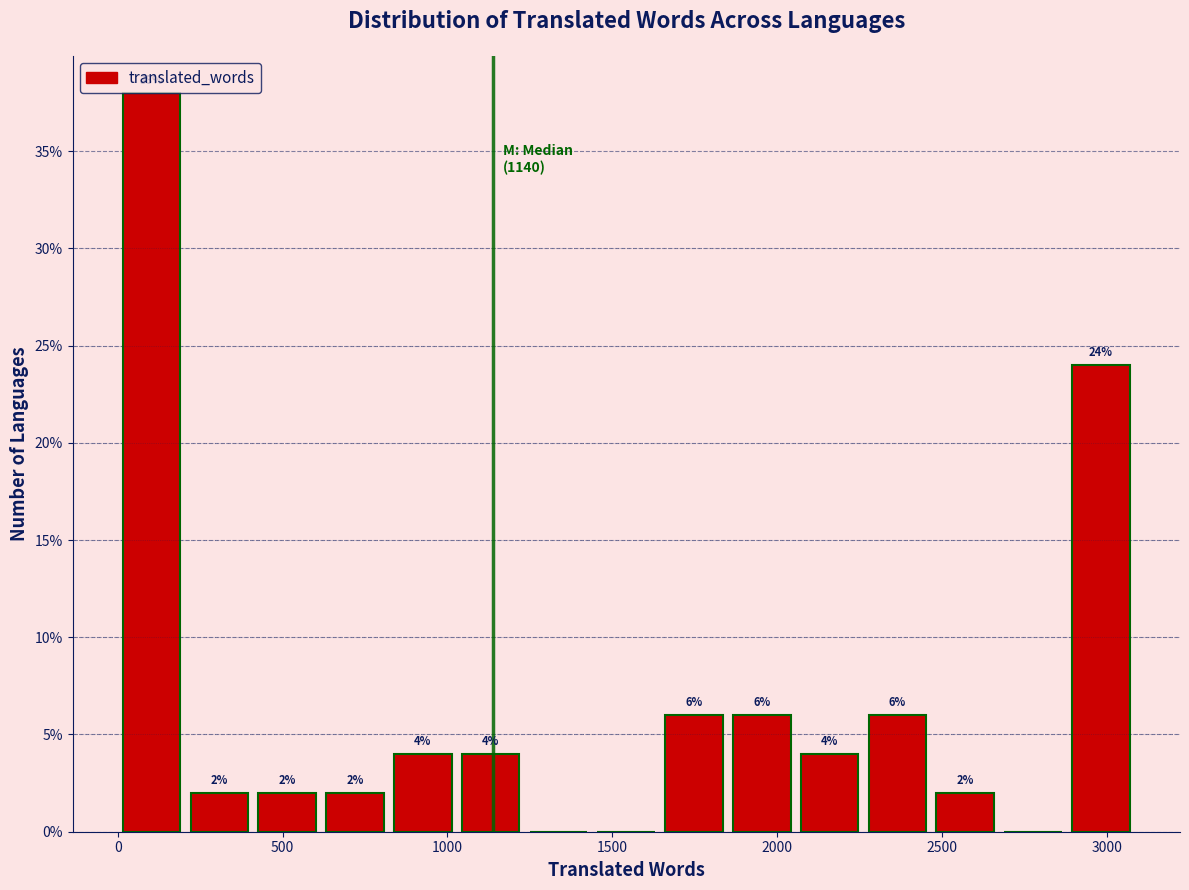

Which range on the x-axis has the tallest bar?

0 to 200